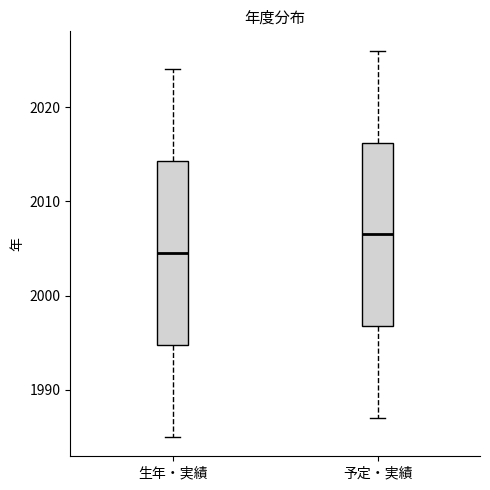

Which box has the highest median line?

予定・実績